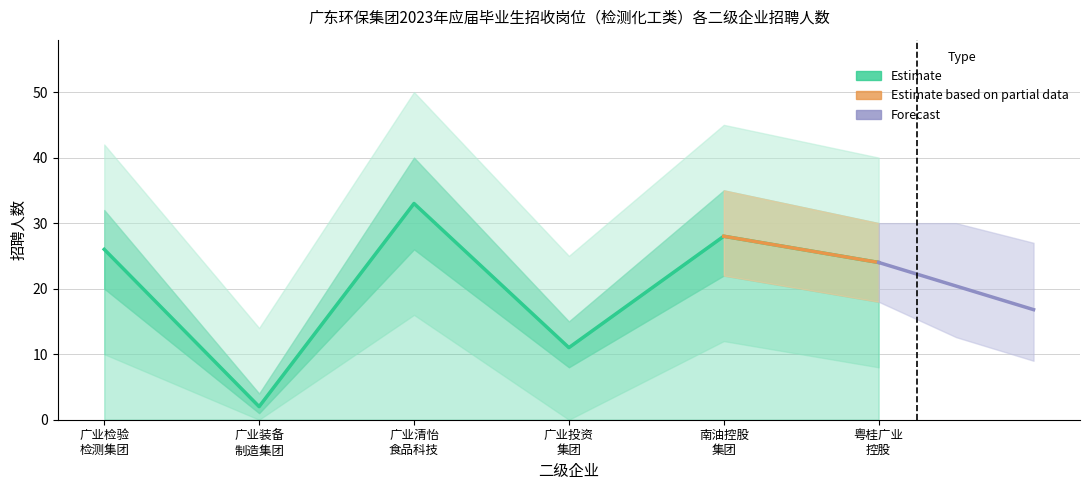

Rank the series by their maximum value, from lowest to highest.

招聘人数_lower, 招聘人数, 招聘人数_upper